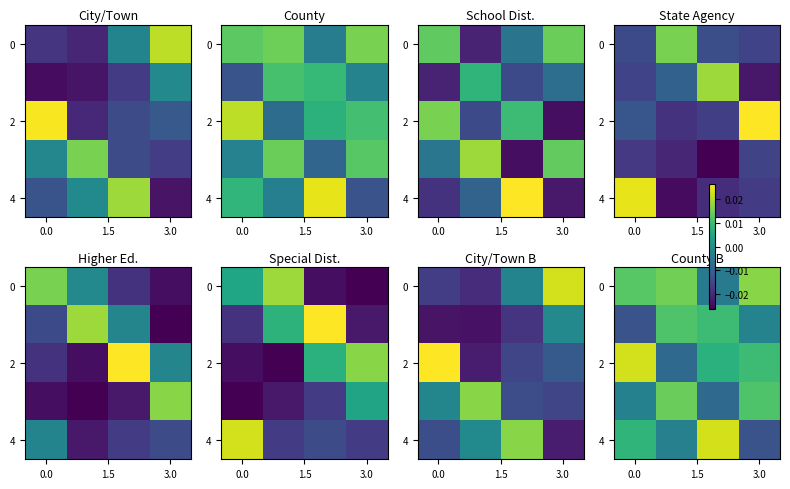

Which series has the largest range (max minus min)?

4